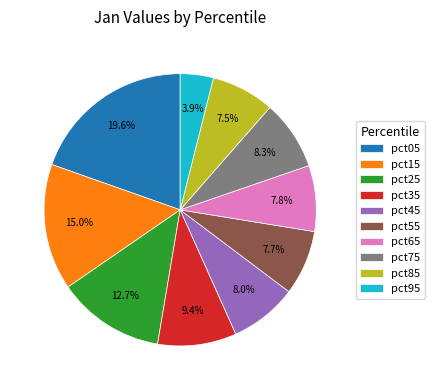

To the nearest percent, what is the average slice percentage?

10%